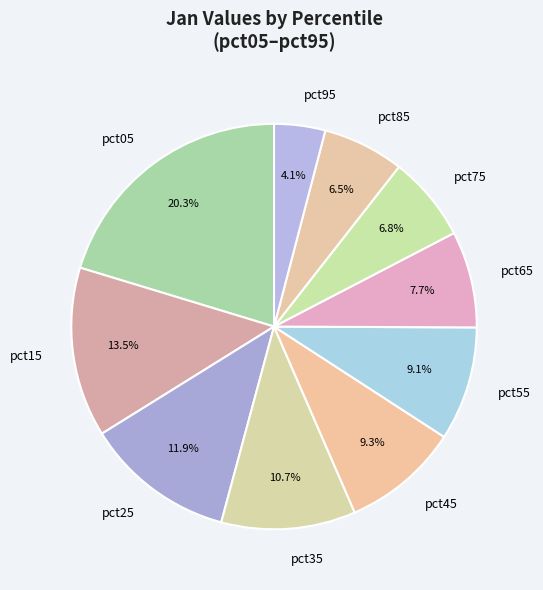

The pct15 slice represents 1% of the pie. True or false?

False